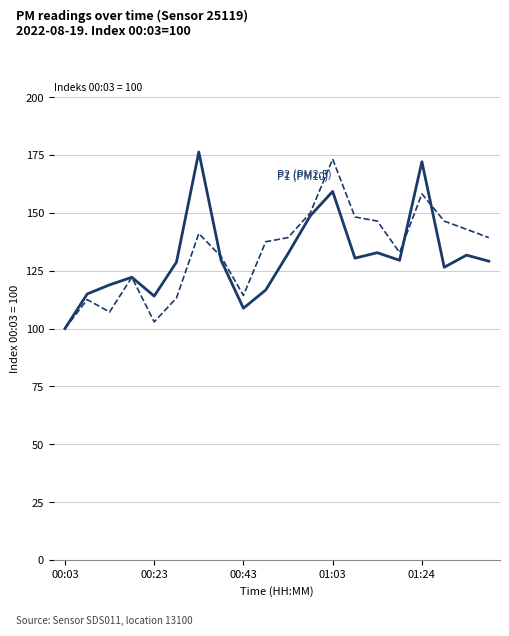

What is the smallest value displayed?

100.0